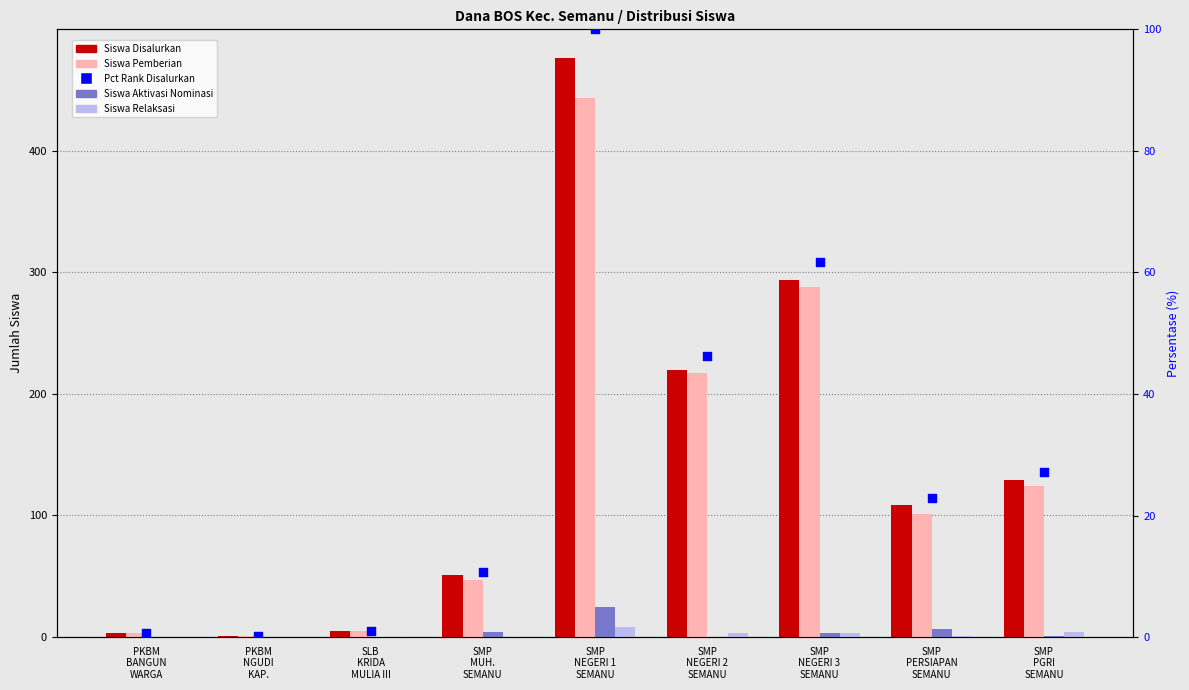

Is the value of Siswa Disalurkan at SMP
MUH.
SEMANU greater than the value of Siswa Pemberian at SMP
NEGERI 2
SEMANU?

No